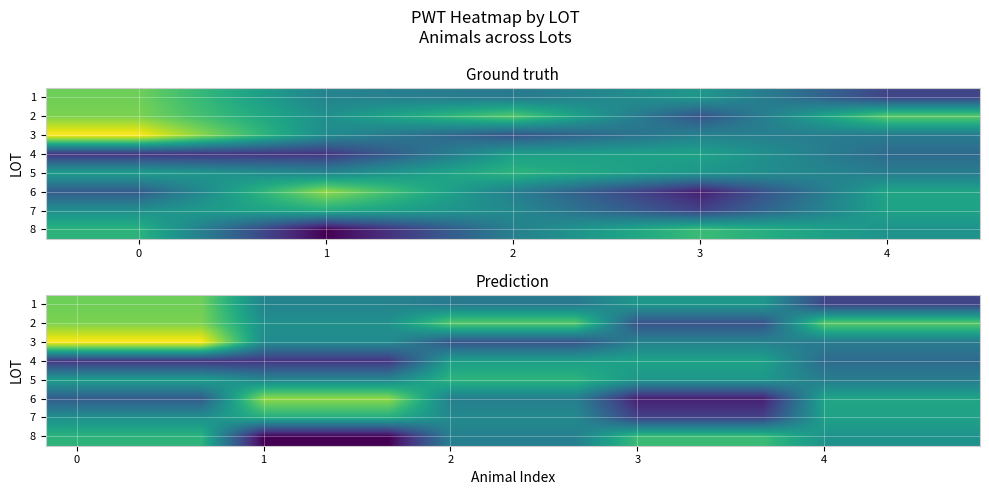

What is the smallest value displayed?

11.1